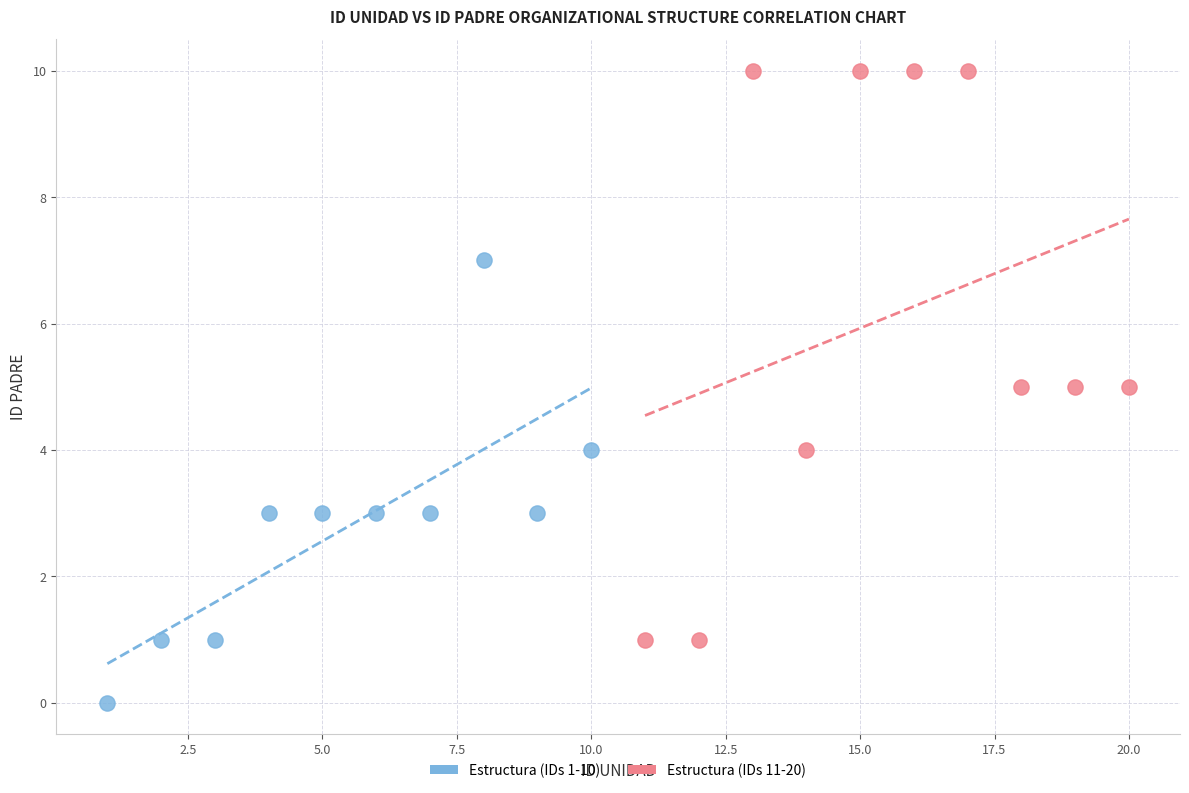

What are all the series names shown in the legend?

Estructura (IDs 1-10), Estructura (IDs 11-20)